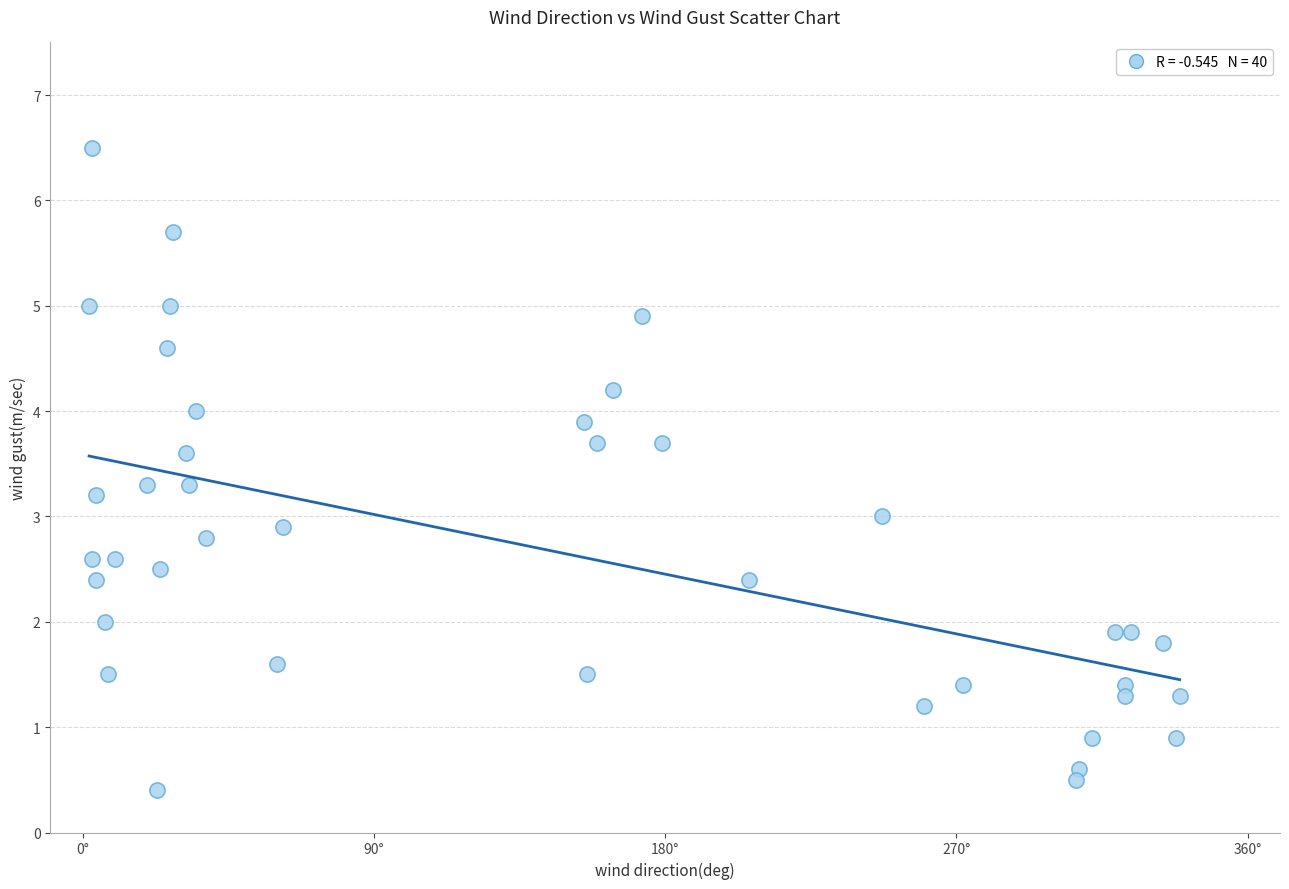

What is the range of Y values (max minus min)?

6.1